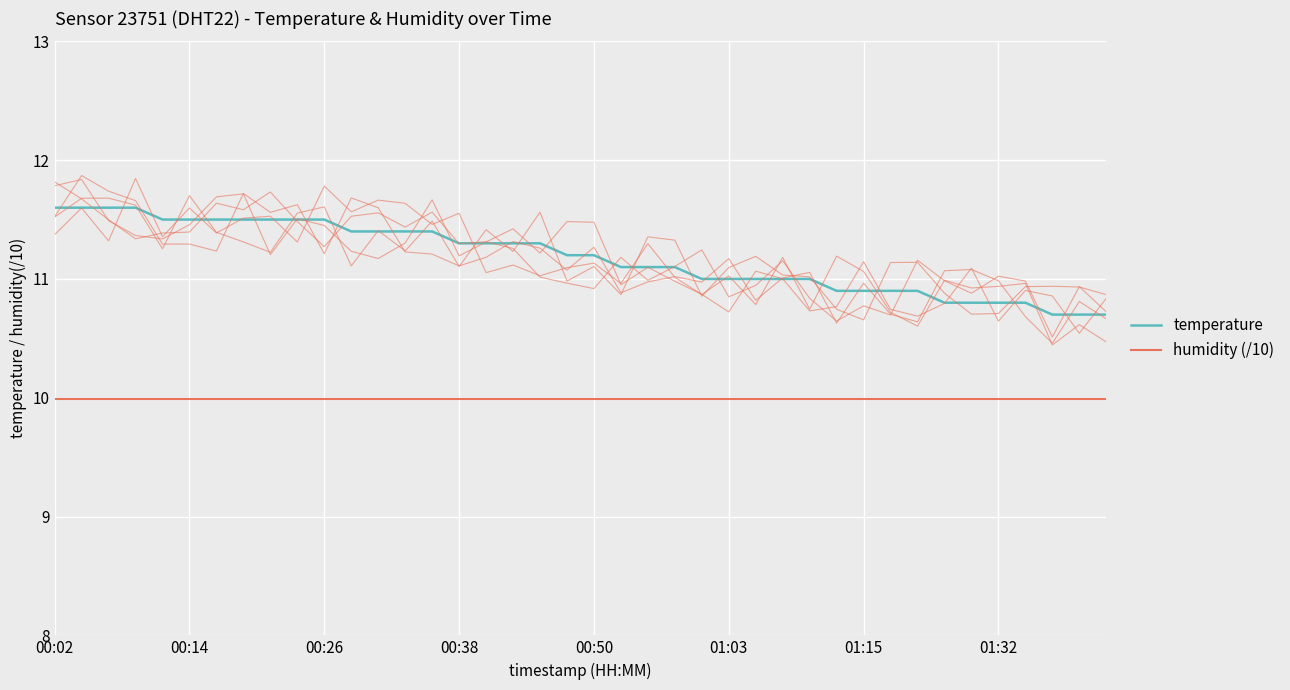

At which label is humidity (/10) closest to 9?

00:02